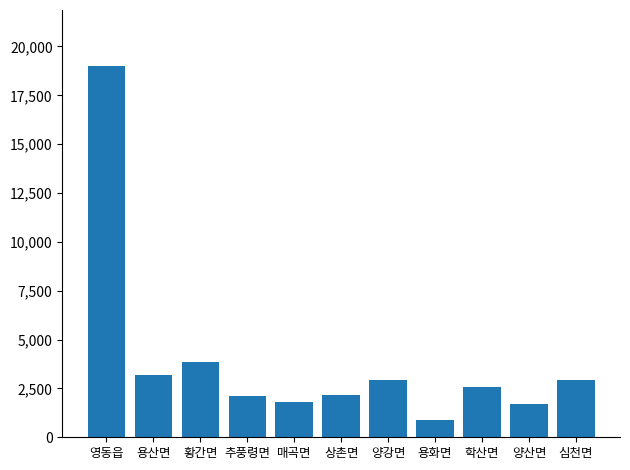

At which category does the chart reach its peak across all series?

영동읍